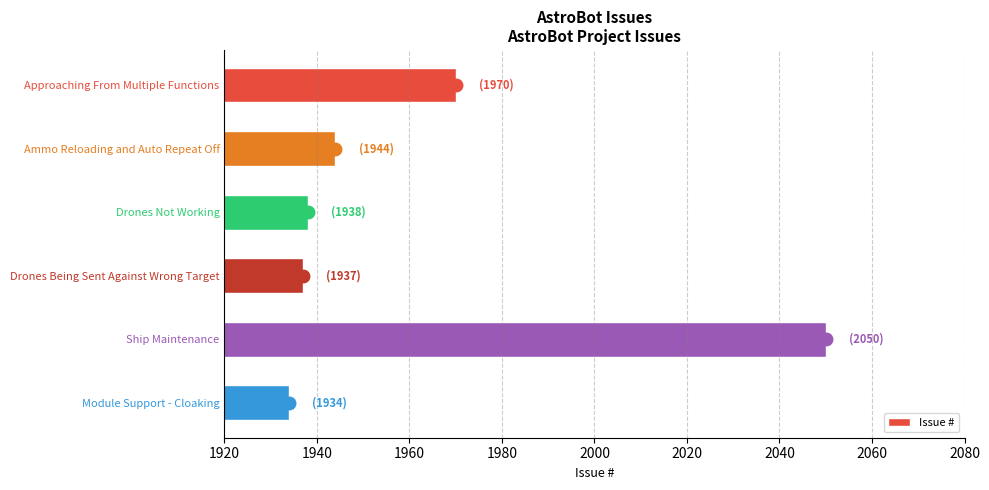

What is the difference between the maximum and minimum values?

116